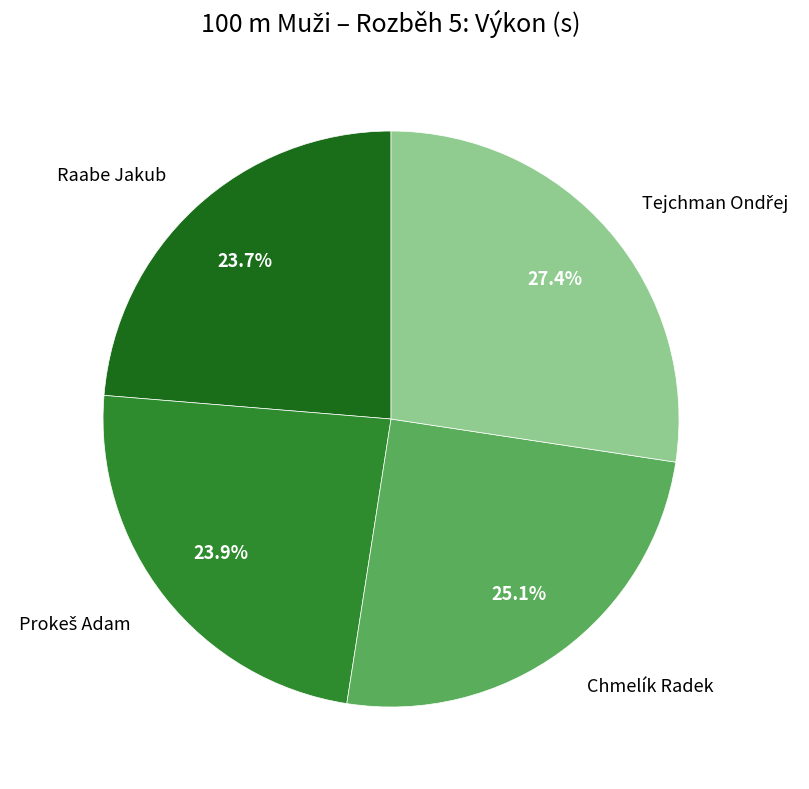

Is there a majority slice in this chart?

No